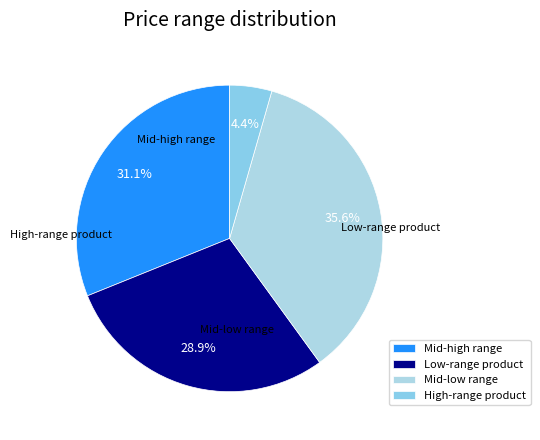

Does any single category account for the majority?

No